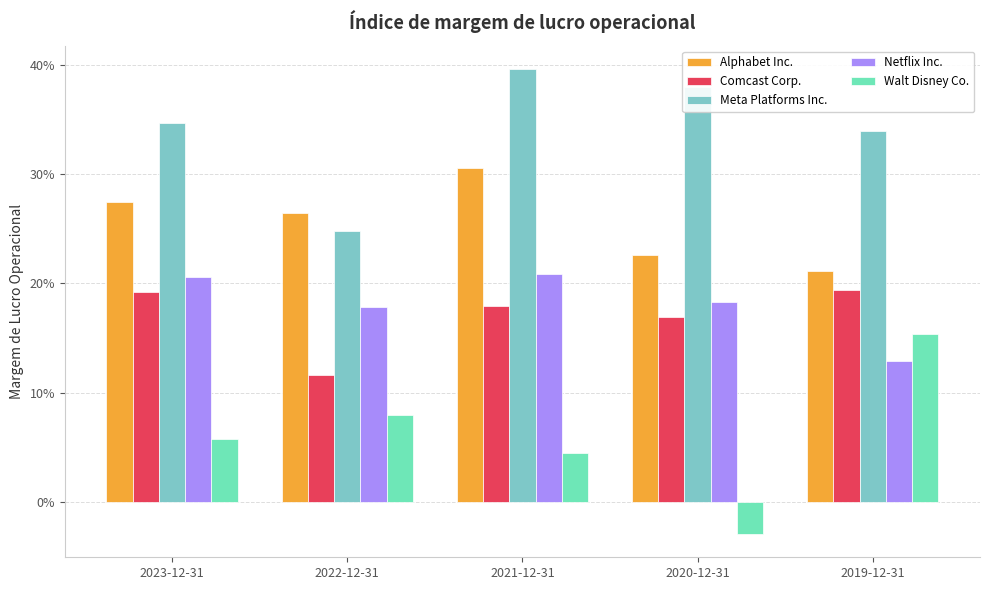

Does the chart contain stacked bars?

No